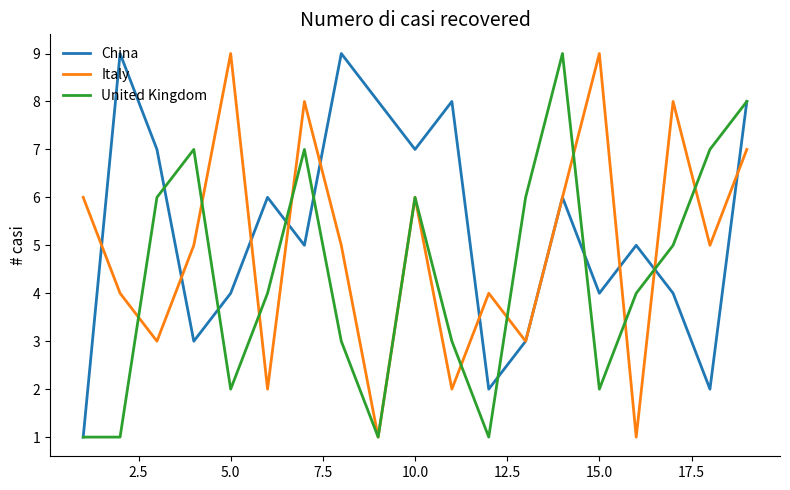

What is the highest value of the China series?

9